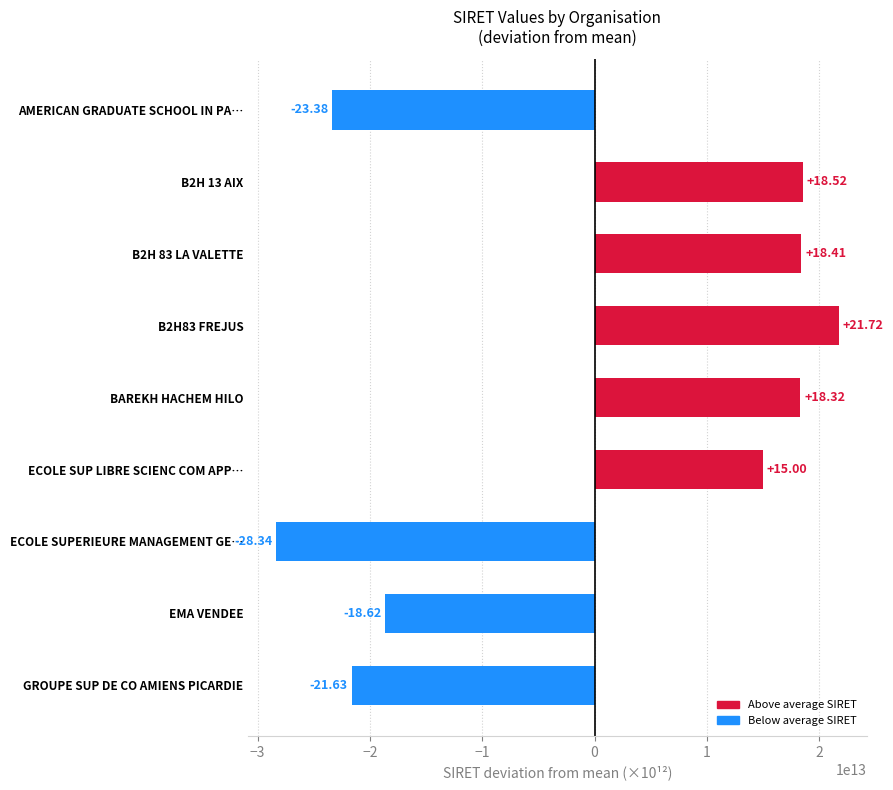

Are the bars horizontal?

Yes